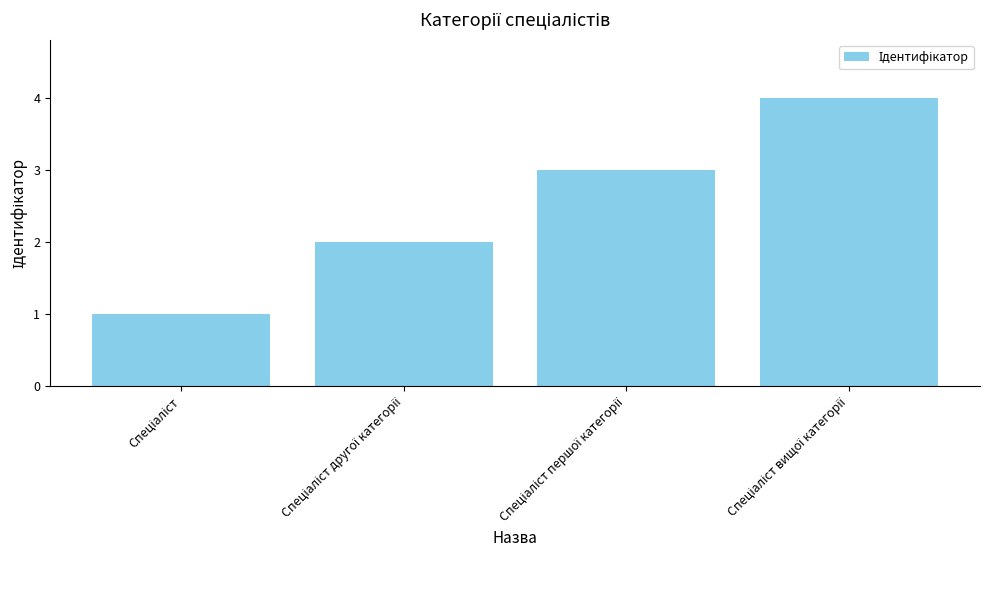

What is the sum of all values?

10